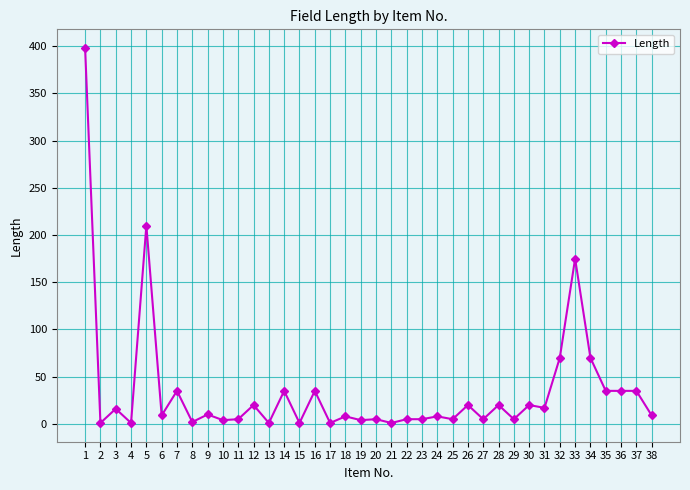

At which category does the chart reach its peak across all series?

1